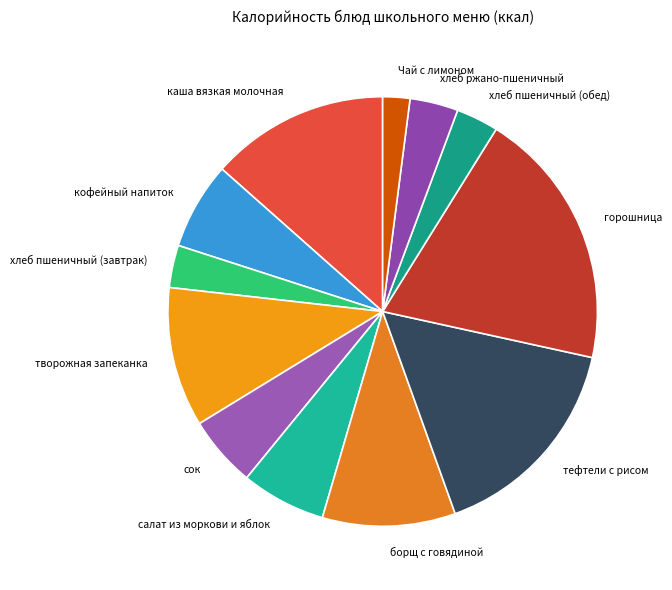

Approximately how many times larger is the value at горошница compared to творожная запеканка?

1.9